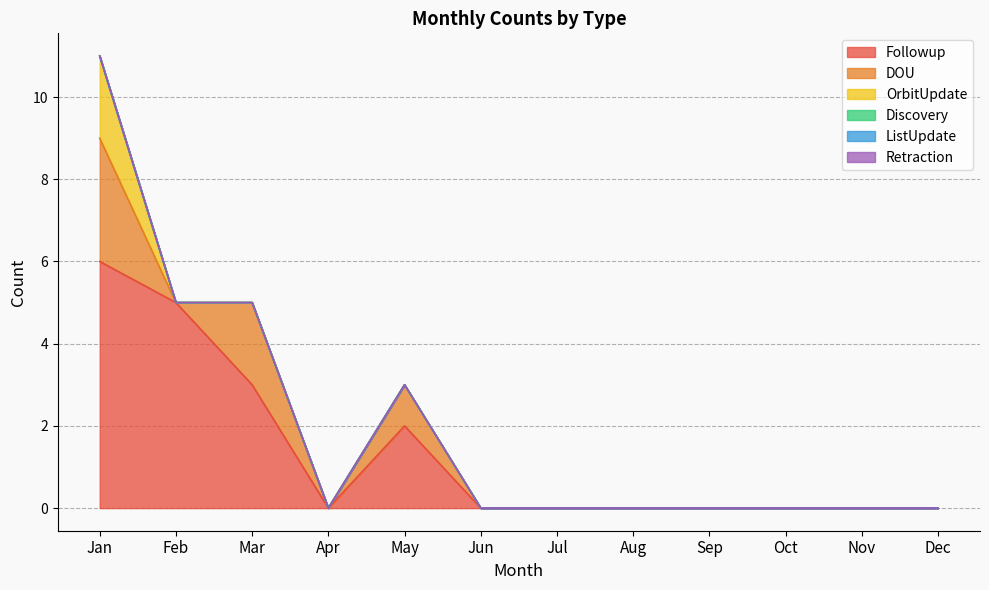

Reading left to right, transcribe all the data shown in this chart.

Followup: Jan=6	Feb=5	Mar=3	Apr=0	May=2	Jun=0	Jul=0	Aug=0	Sep=0	Oct=0	Nov=0	Dec=0
DOU: Jan=3	Feb=0	Mar=2	Apr=0	May=1	Jun=0	Jul=0	Aug=0	Sep=0	Oct=0	Nov=0	Dec=0
OrbitUpdate: Jan=2	Feb=0	Mar=0	Apr=0	May=0	Jun=0	Jul=0	Aug=0	Sep=0	Oct=0	Nov=0	Dec=0
Discovery: Jan=0	Feb=0	Mar=0	Apr=0	May=0	Jun=0	Jul=0	Aug=0	Sep=0	Oct=0	Nov=0	Dec=0
ListUpdate: Jan=0	Feb=0	Mar=0	Apr=0	May=0	Jun=0	Jul=0	Aug=0	Sep=0	Oct=0	Nov=0	Dec=0
Retraction: Jan=0	Feb=0	Mar=0	Apr=0	May=0	Jun=0	Jul=0	Aug=0	Sep=0	Oct=0	Nov=0	Dec=0